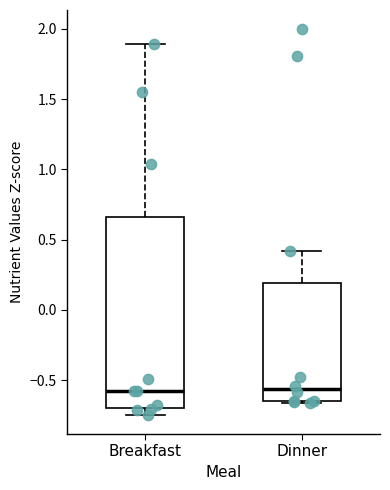

Reading left to right, read every box against the y-axis: the position of its median line, the range the box covers, and the ends of its whiskers. The values are not printed on the chart, so give them approximately, as read against the axis.

Breakfast: median -0.60, box -0.70 to 0.65, whiskers -0.75 to 1.90
Dinner: median -0.55, box -0.65 to 0.20, whiskers -0.65 (just below the box's lower edge) to 0.40